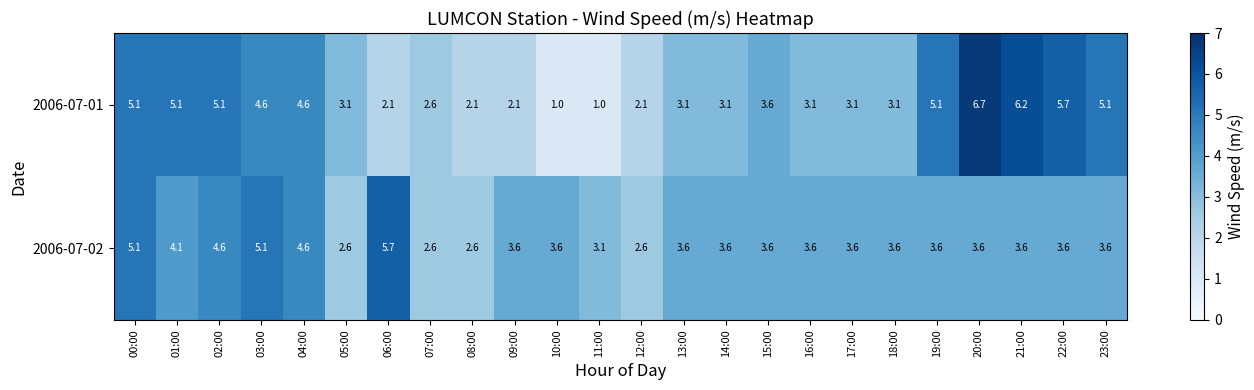

What is the difference between the second highest and minimum values in the 2006-07-01 series?

5.2